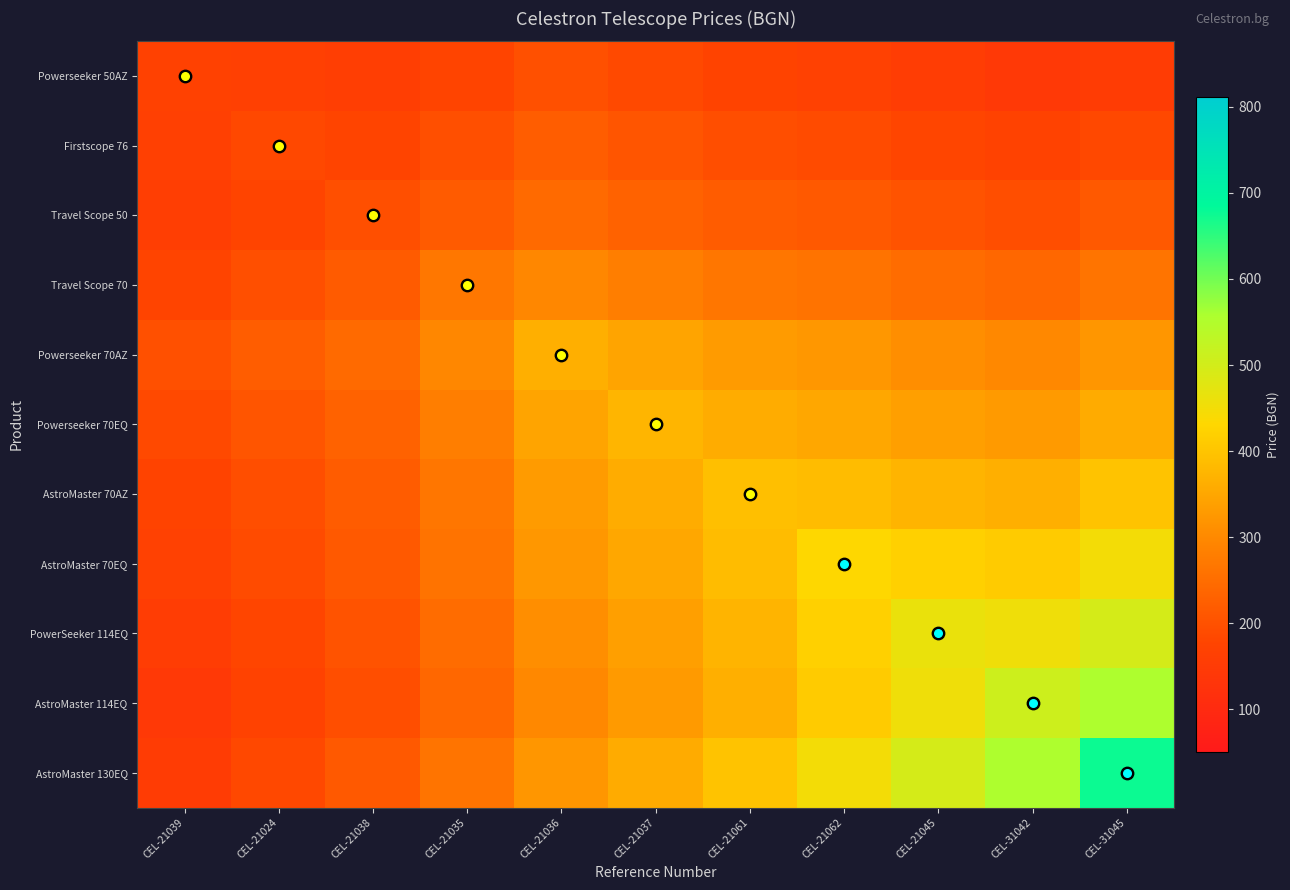

What is the difference between the highest and lowest values at CEL-31045?

522.4